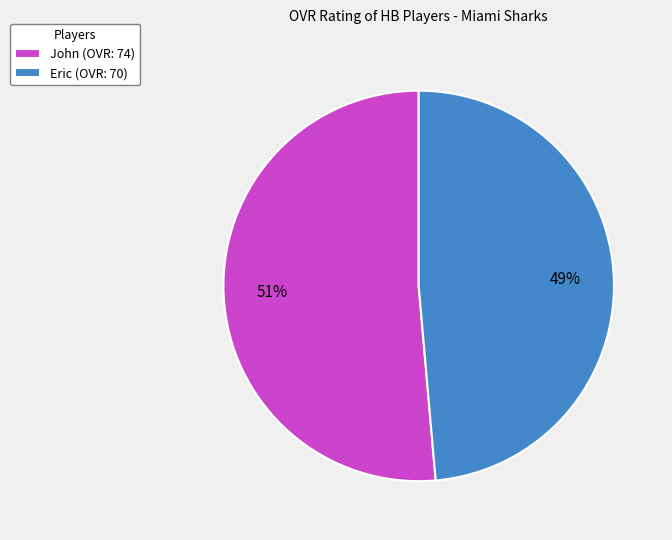

Between John (OVR: 74) and Eric (OVR: 70), which is larger?

John (OVR: 74)